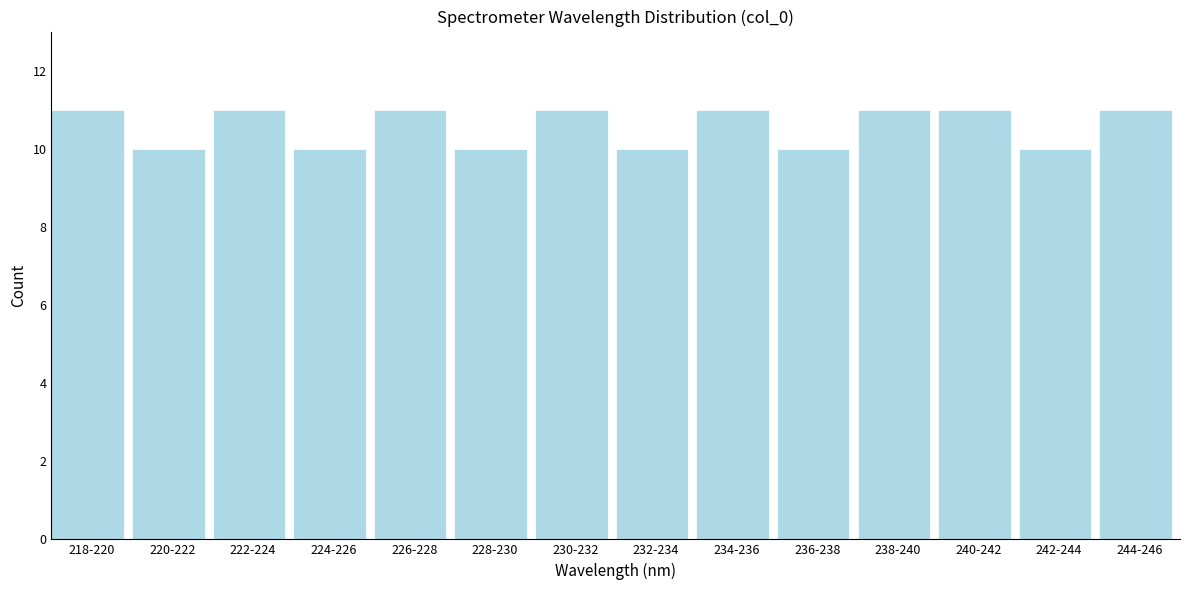

Reading left to right, transcribe all the data shown in this chart.

218-220=11	220-222=10	222-224=11	224-226=10	226-228=11	228-230=10	230-232=11	232-234=10	234-236=11	236-238=10	238-240=11	240-242=11	242-244=10	244-246=11